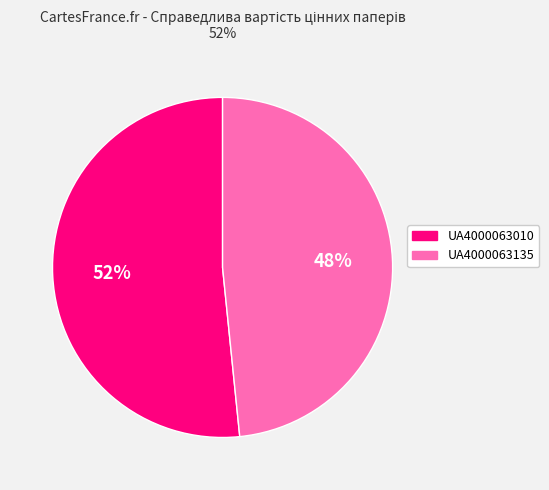

Is the sum of UA4000063135 and UA4000063010 greater than half?

Yes